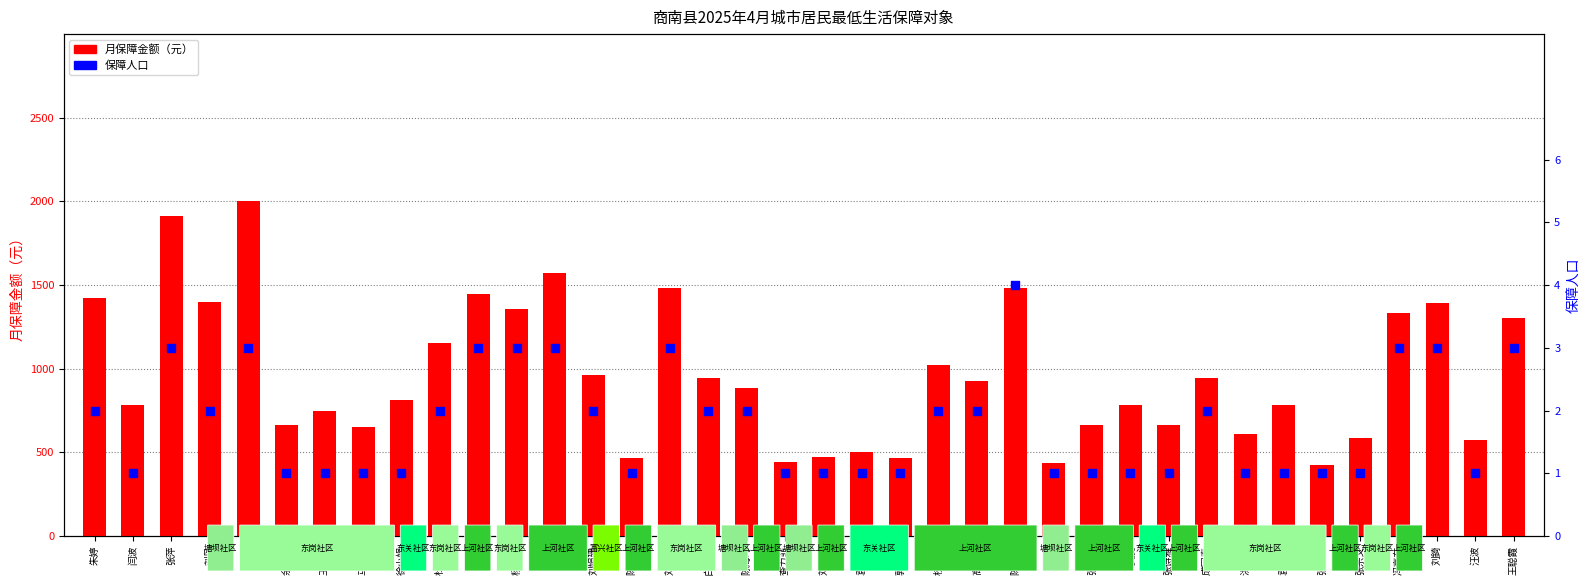

Is the value of 保障人口 at 杨金国 greater than the value of 月保障金额（元） at 王秀琴?

No